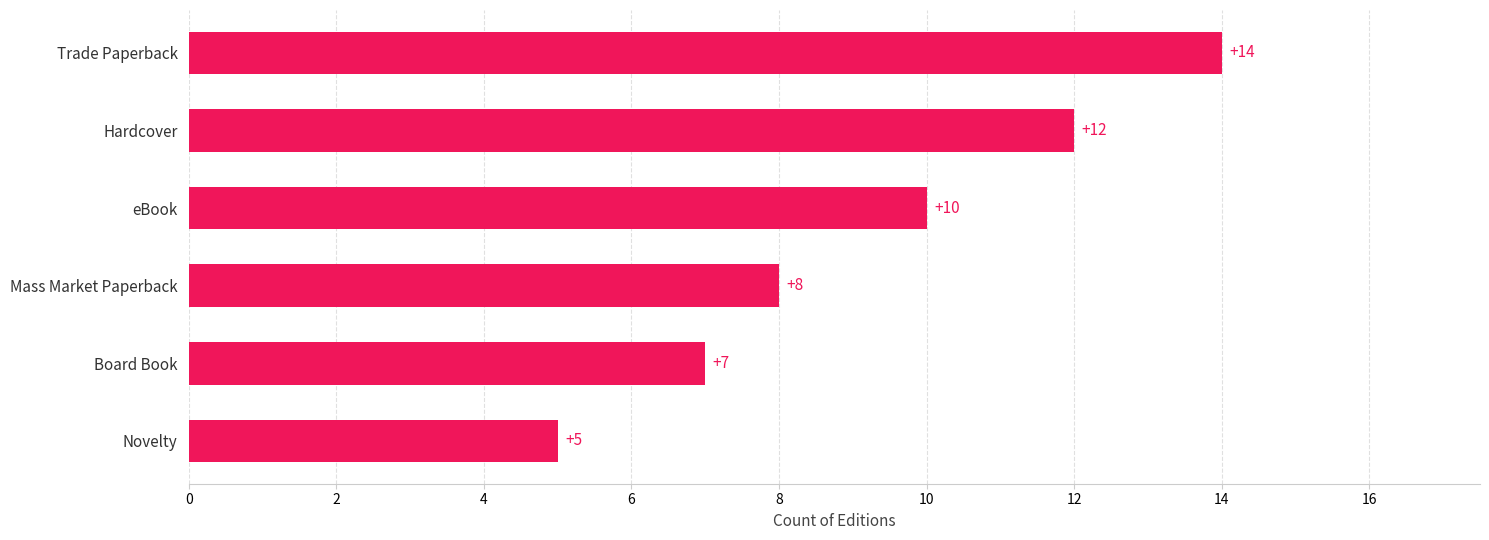

The chart shows a value of 3 at Board Book. True or false?

False